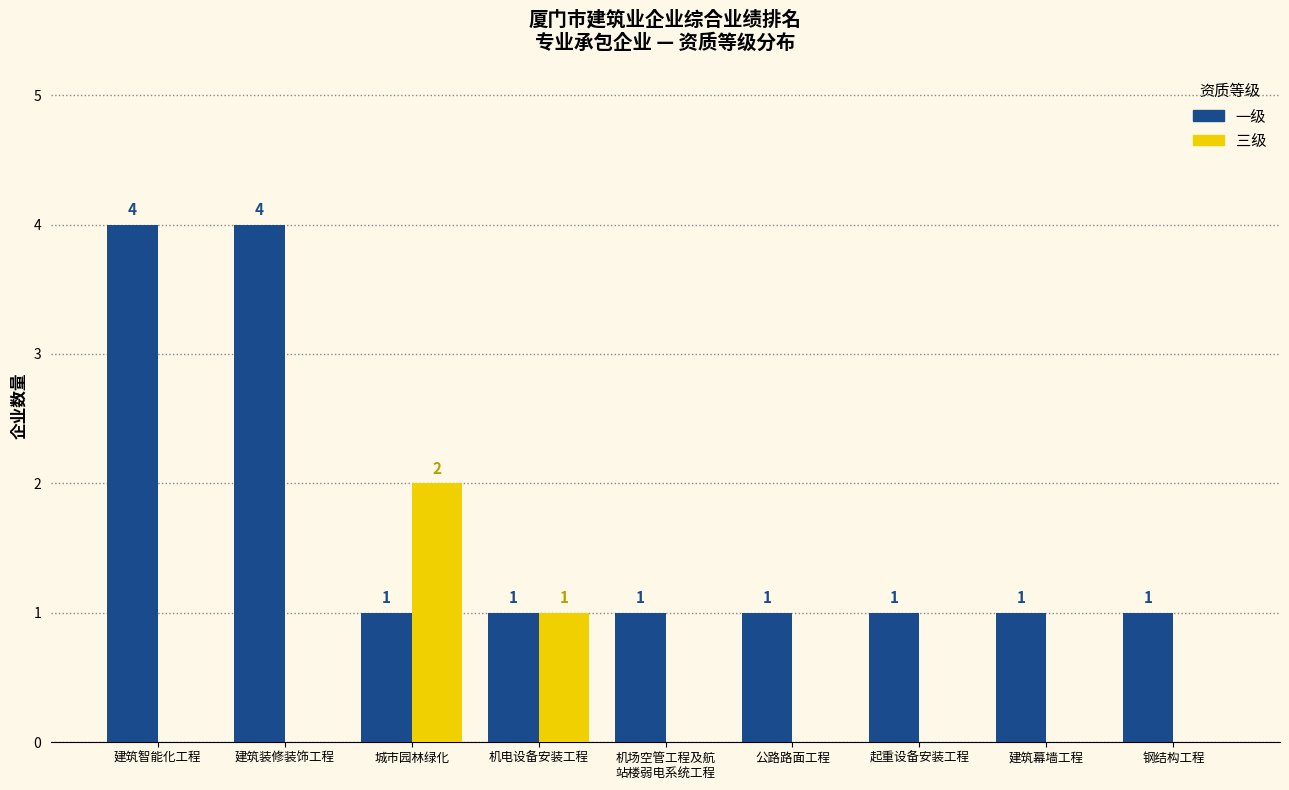

At which label is 三级 closest to 1?

机电设备安装工程